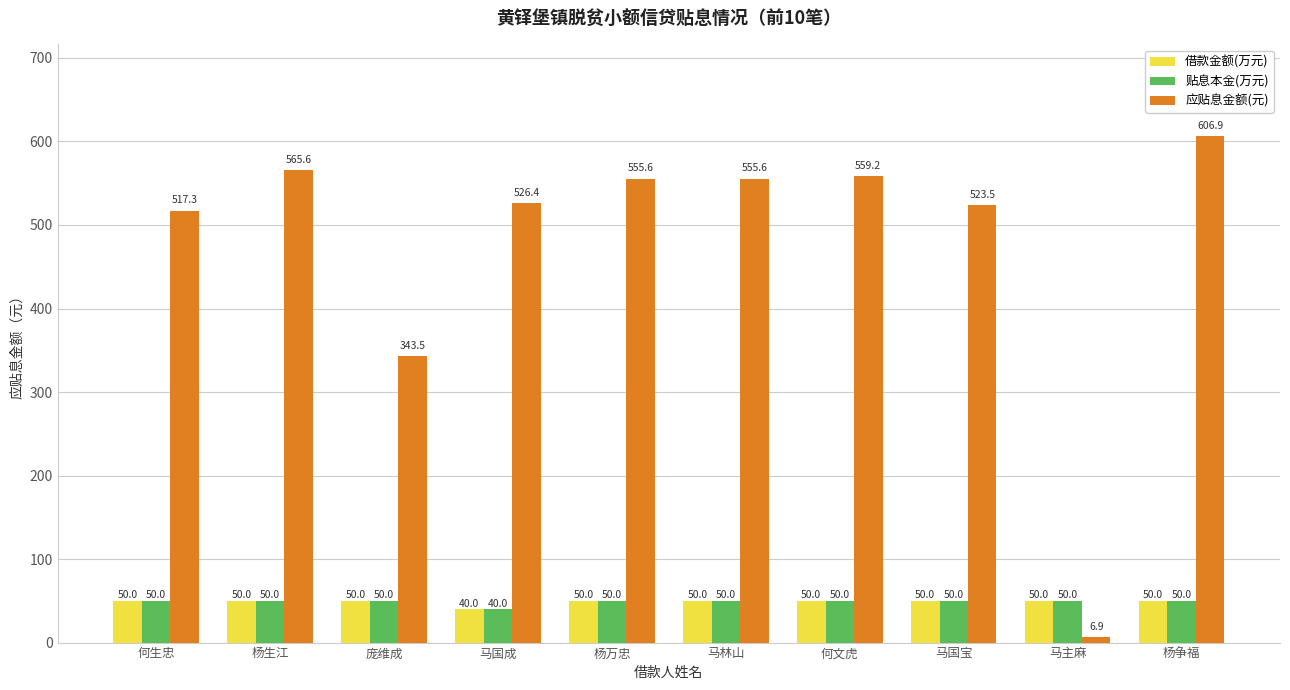

How many bars are there in total?

30